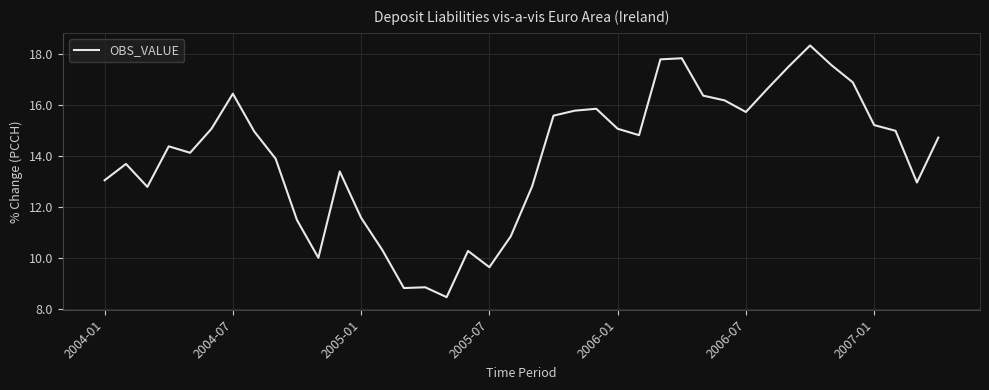

What is the minimum value shown in the chart?

8.5